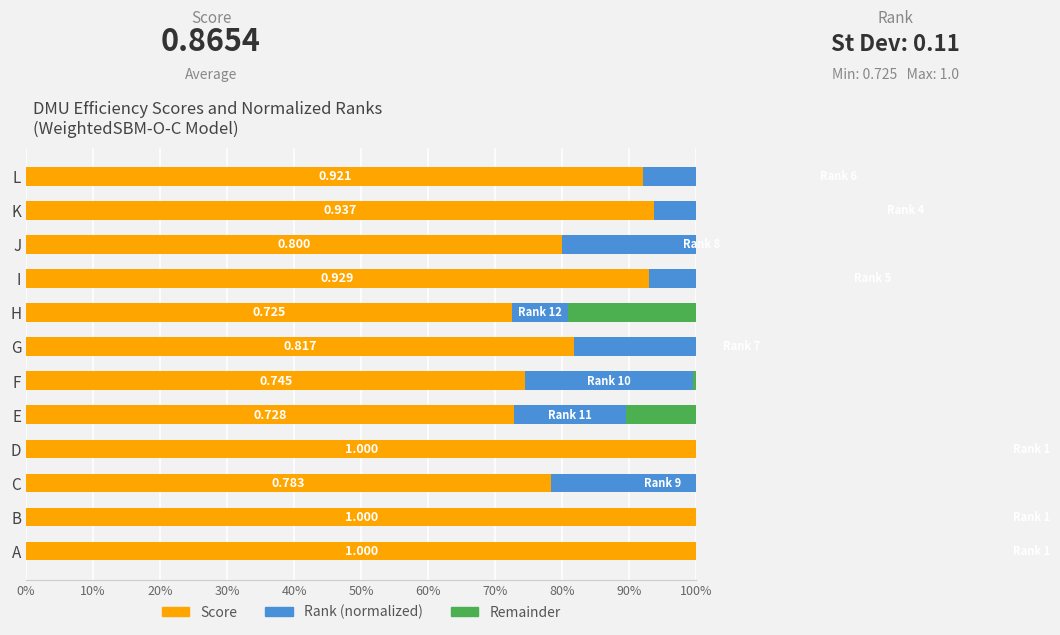

The Score series shows 1.1 at J. True or false?

False